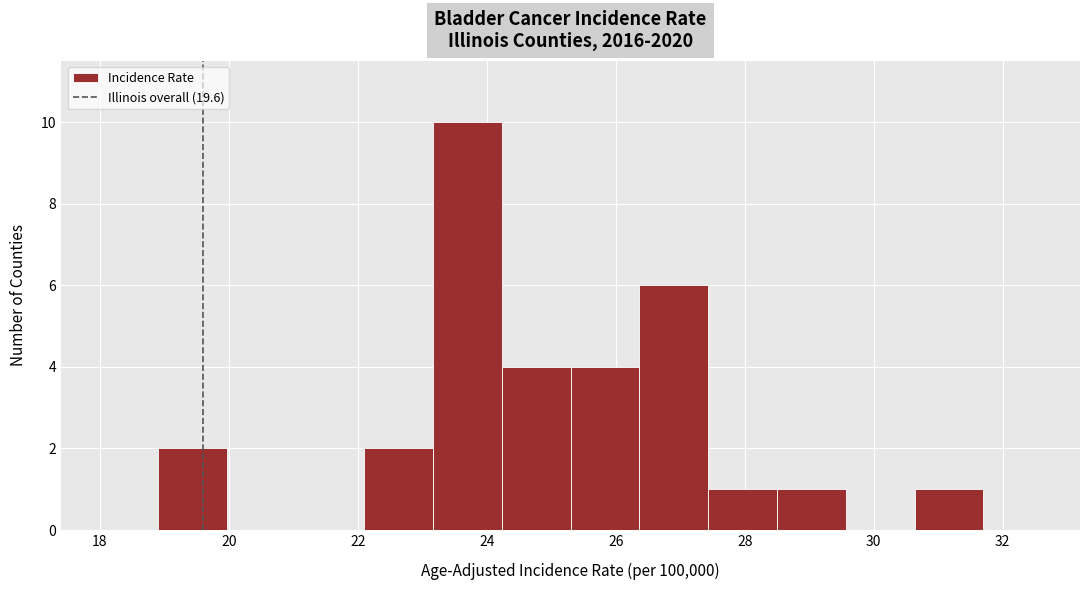

Reading left to right, transcribe this chart: for each bar, give the range it covers on the x-axis and its height. Neither the bar edges nor the heights are printed on the chart, so give them approximately, as read against the axes.

19.0 to 20.0: 2
20.0 to 21.0: 0
21.0 to 22.2: 0
22.2 to 23.2: 2
23.2 to 24.2: 10
24.2 to 25.4: 4
25.4 to 26.4: 4
26.4 to 27.4: 6
27.4 to 28.6: 1
28.6 to 29.6: 1
29.6 to 30.6: 0
30.6 to 31.8: 1